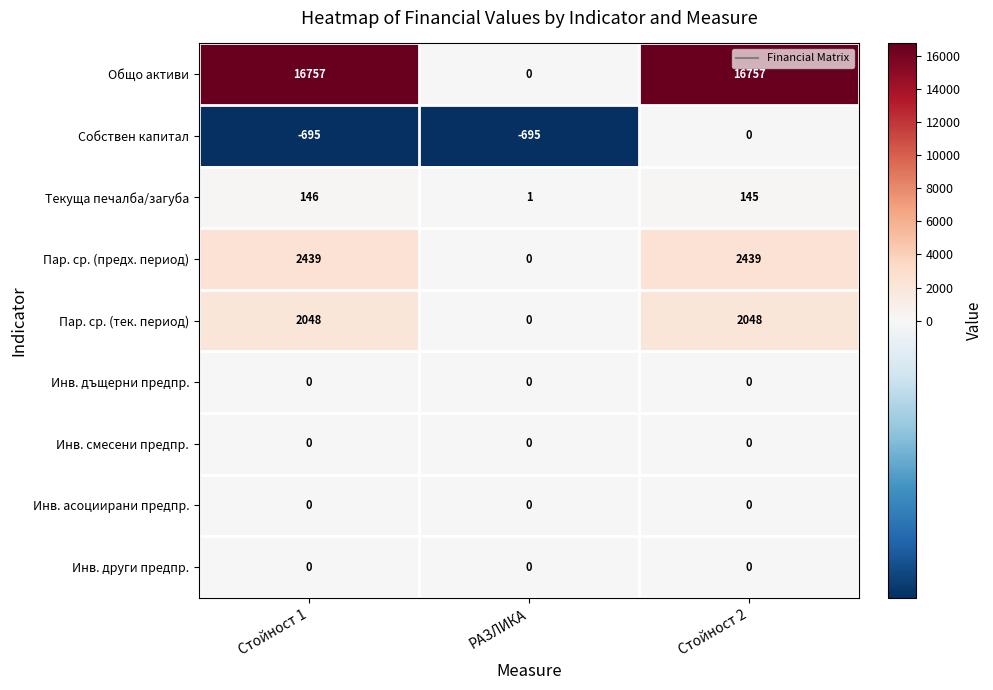

Rank the categories by Текуща печалба/загуба value from lowest to highest.

РАЗЛИКА, Стойност 2, Стойност 1